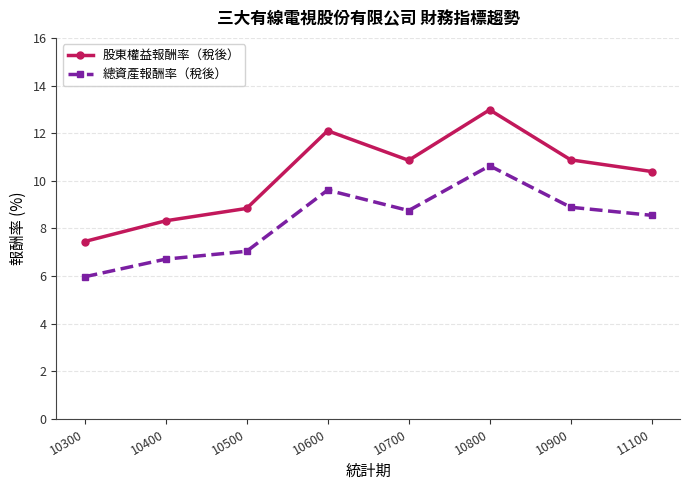

At which label is 股東權益報酬率（稅後） closest to 10?

11100